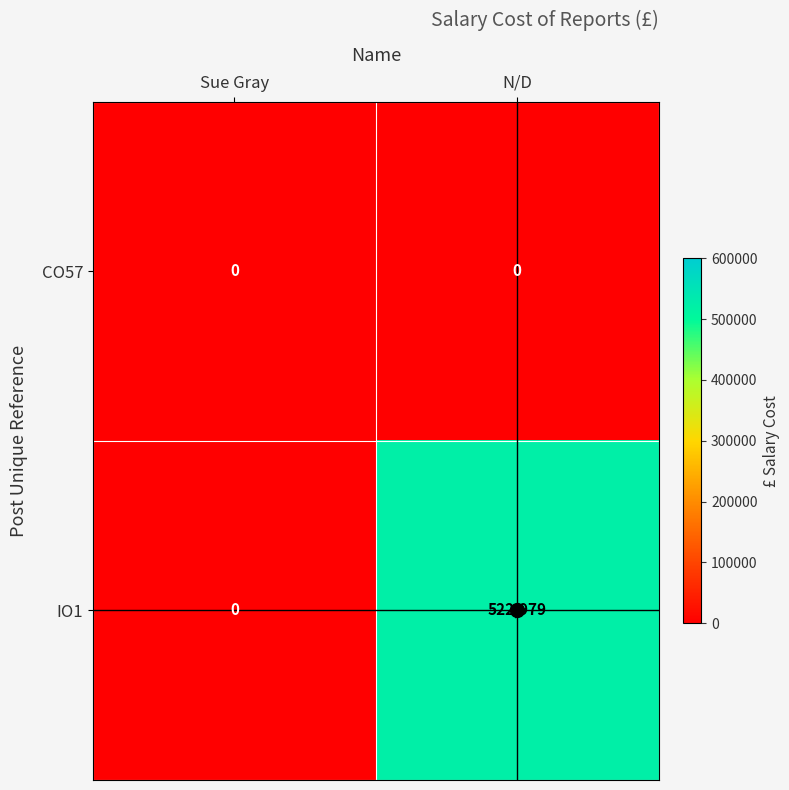

True or false: IO1 has a value of 335541 at Sue Gray.

False